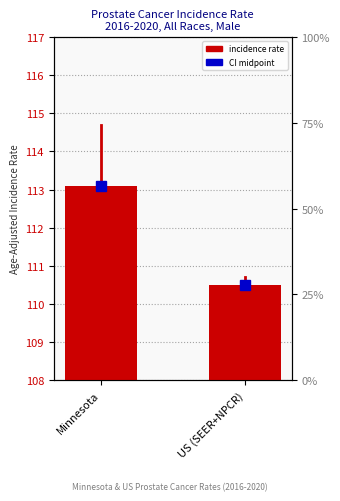

What is the label of the 2nd bar from the right?

Minnesota